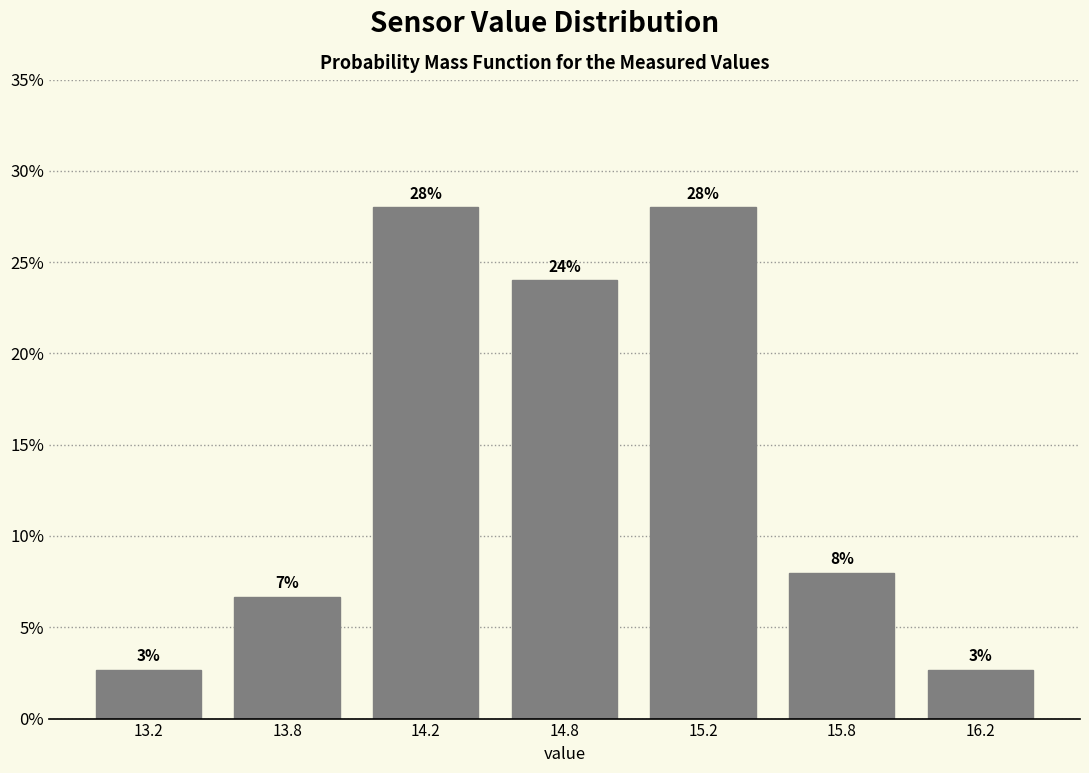

Does the chart contain any negative values?

No